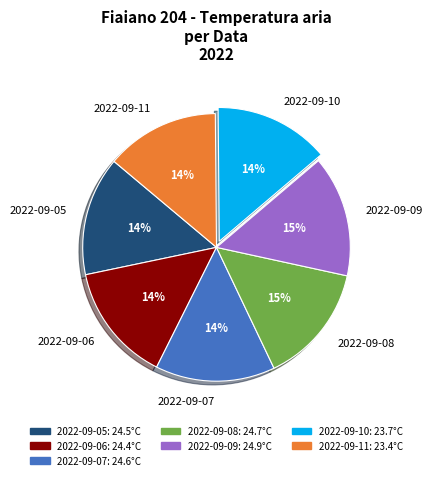

Do 2022-09-09 and 2022-09-07 together represent more than half of the pie?

No